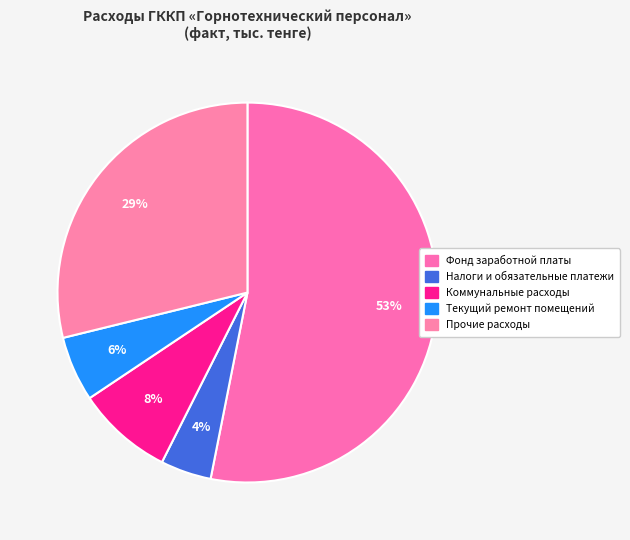

What is the majority slice?

Фонд заработной платы